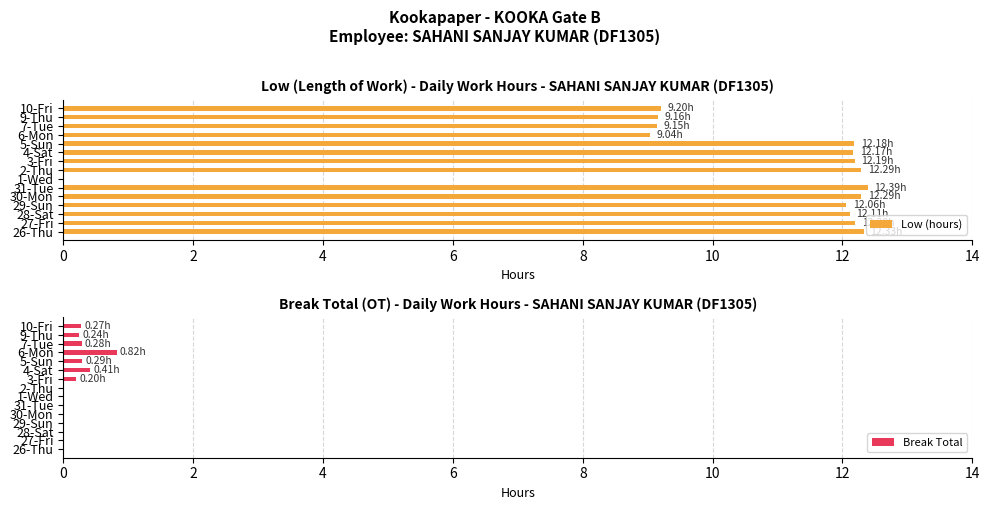

What is the average value of the Low (hours) series?

10.6